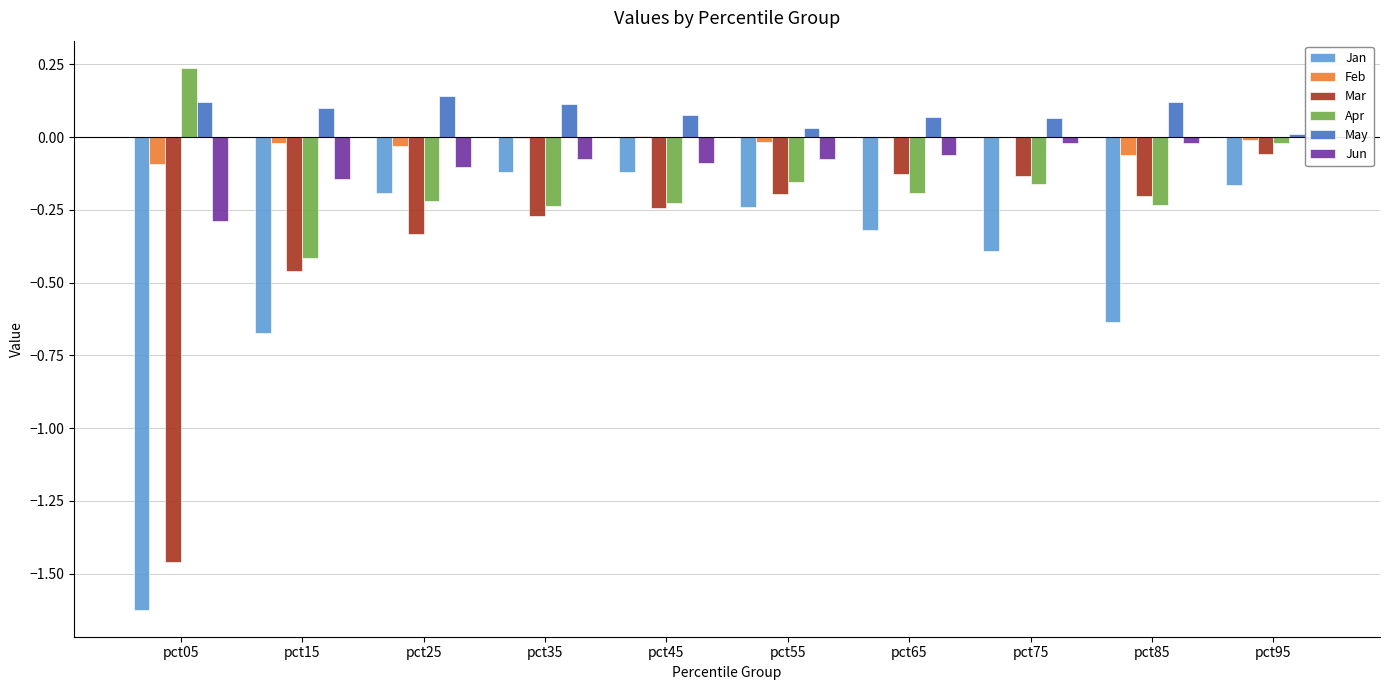

Rank the categories by May value from lowest to highest.

pct95, pct55, pct75, pct65, pct45, pct15, pct35, pct85, pct05, pct25